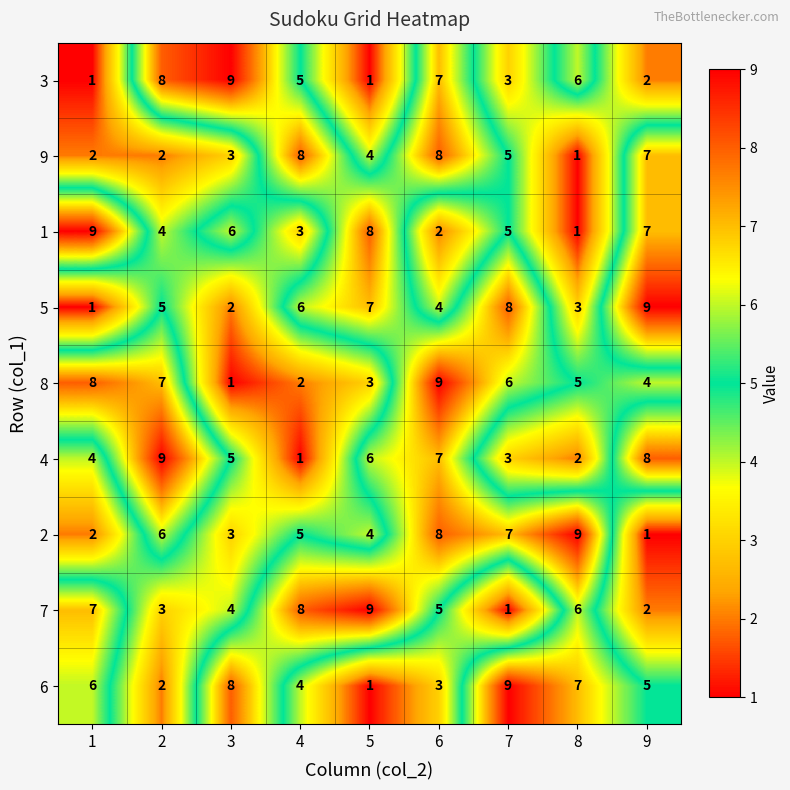

List the labels in order of 6 value, largest first.

7, 3, 8, 1, 9, 4, 6, 2, 5